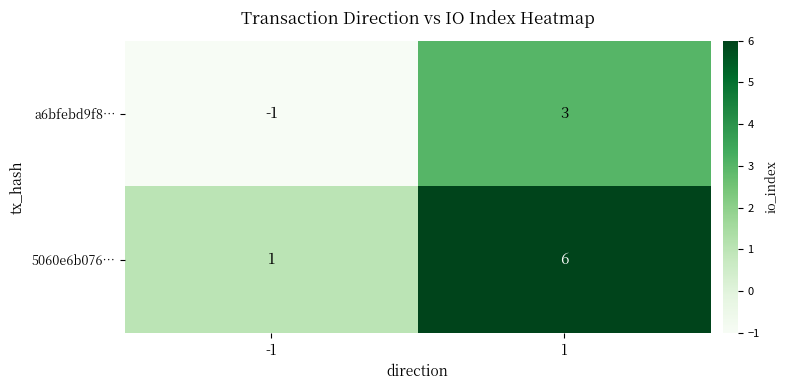

Rank the series by their maximum value, from highest to lowest.

5060e6b076…, a6bfebd9f8…